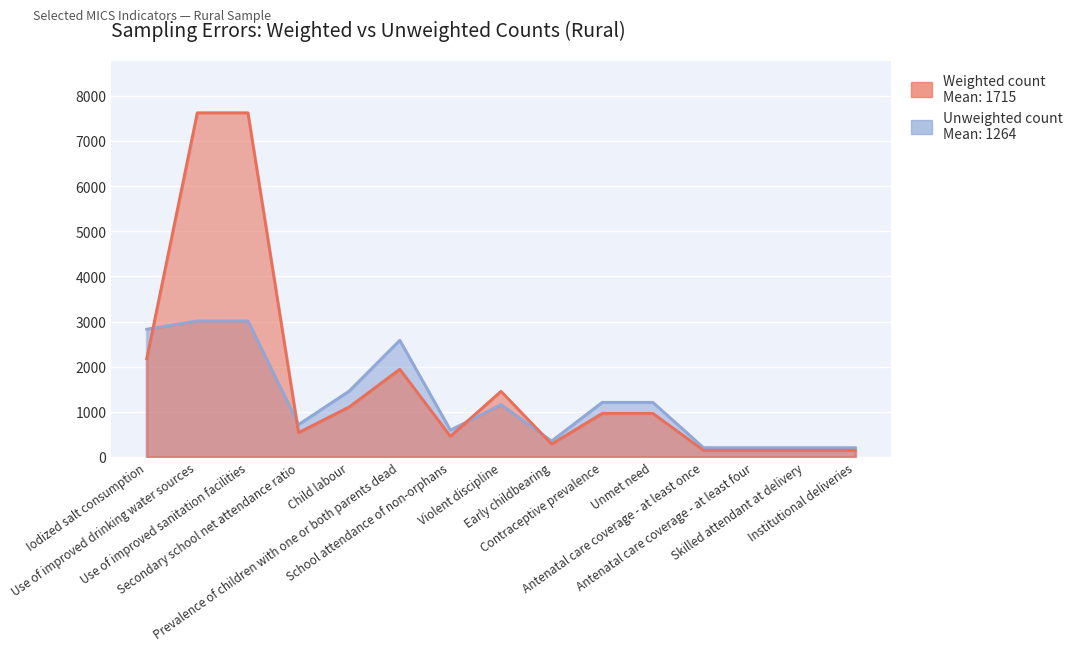

Where does the Weighted count series first go above 965?

Iodized salt consumption